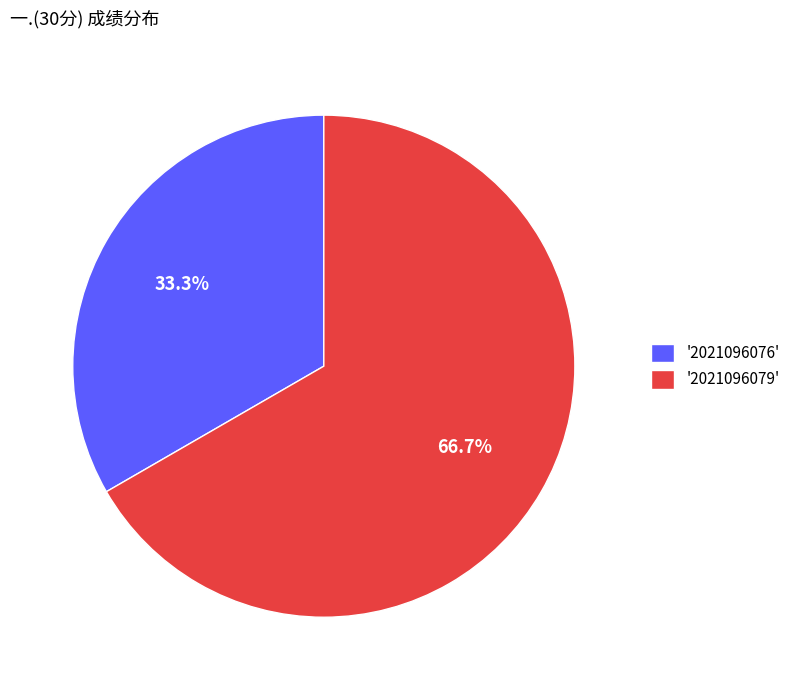

Is there a majority slice in this chart?

Yes